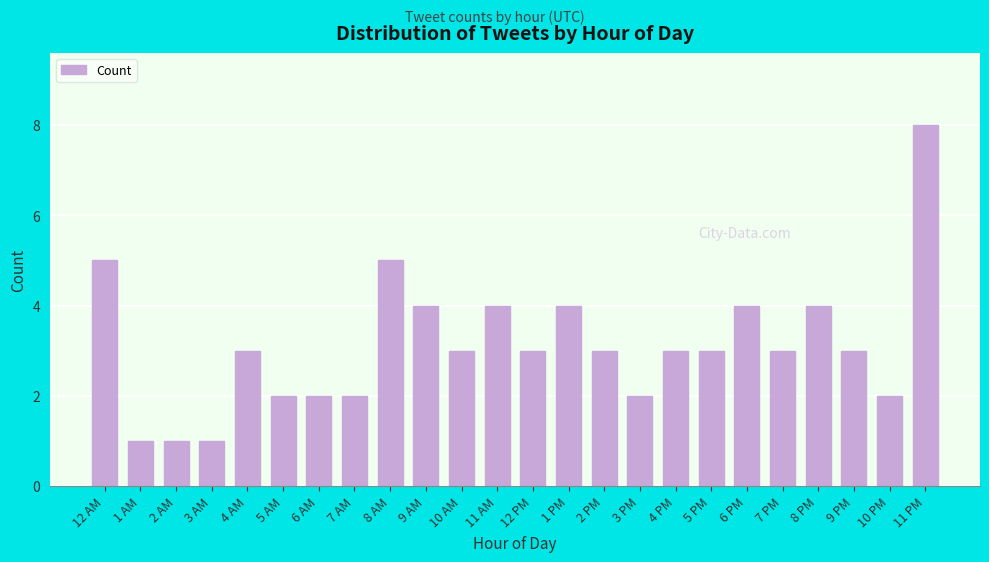

Reading left to right, list all the values displayed in this chart.

12 AM=5	1 AM=1	2 AM=1	3 AM=1	4 AM=3	5 AM=2	6 AM=2	7 AM=2	8 AM=5	9 AM=4	10 AM=3	11 AM=4	12 PM=3	1 PM=4	2 PM=3	3 PM=2	4 PM=3	5 PM=3	6 PM=4	7 PM=3	8 PM=4	9 PM=3	10 PM=2	11 PM=8